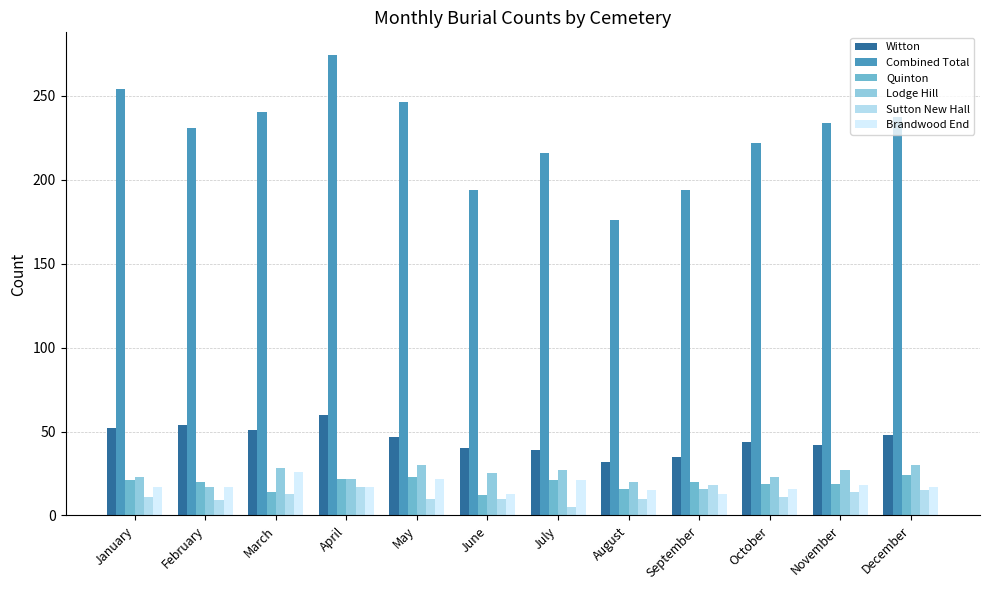

What is the difference between the Combined Total values at January and February?

23